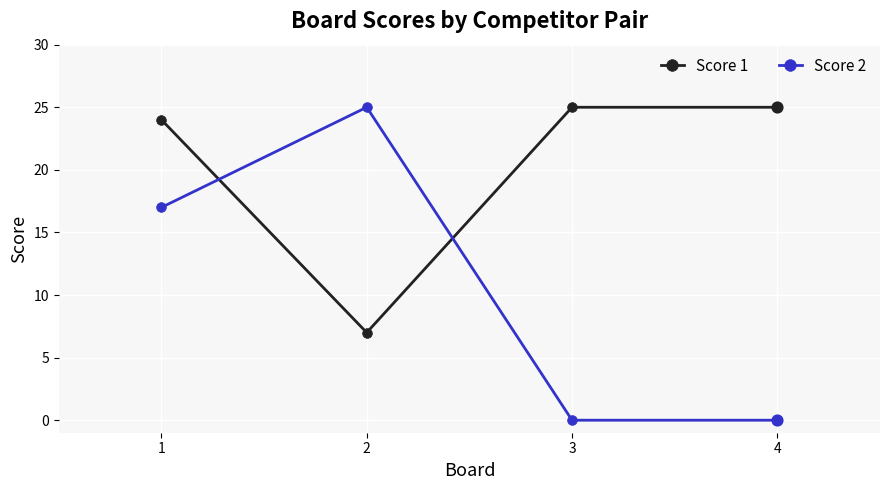

At which category is the sum across all series the highest?

1